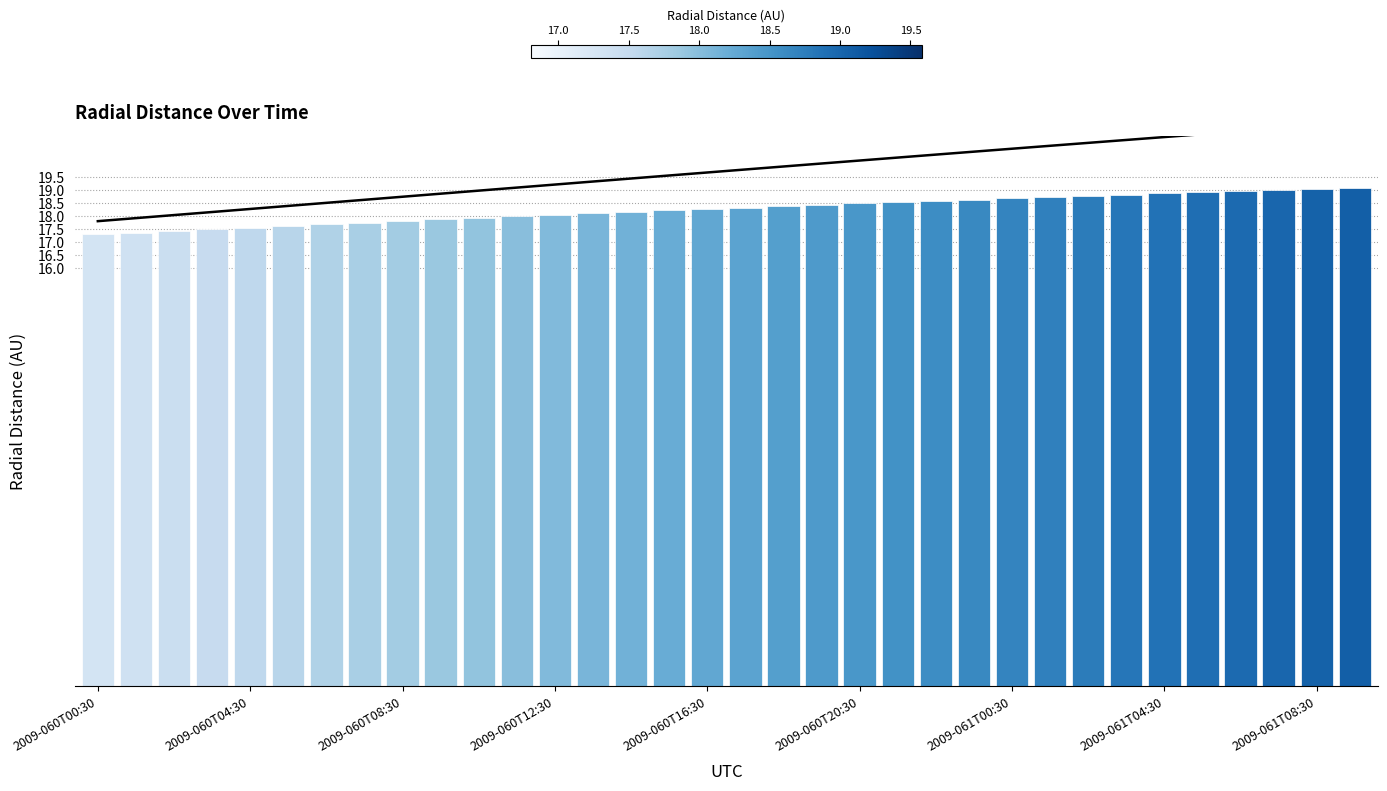

The value of Latitude (scaled) at 33 is 21.6. True or false?

True